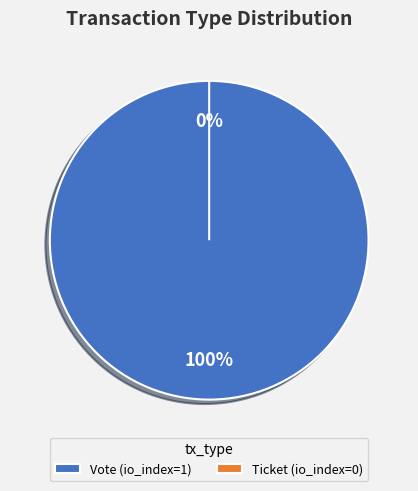

Between Ticket and Vote, which is larger?

Vote